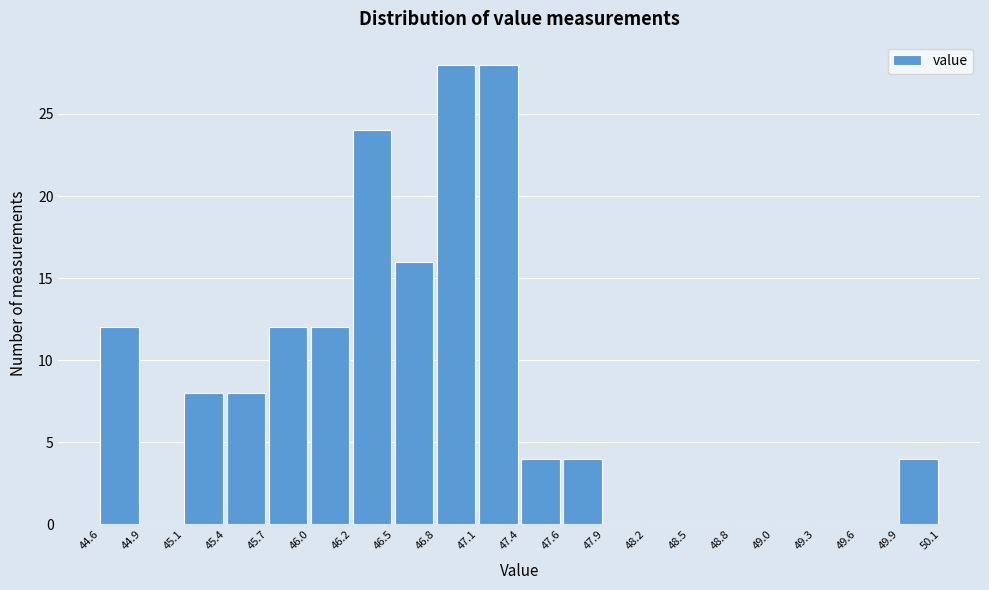

What is the height of the bar covering 46.0 to 46.2 on the x-axis? The values are not printed on the chart, so give them approximately, as read against the axis.

12